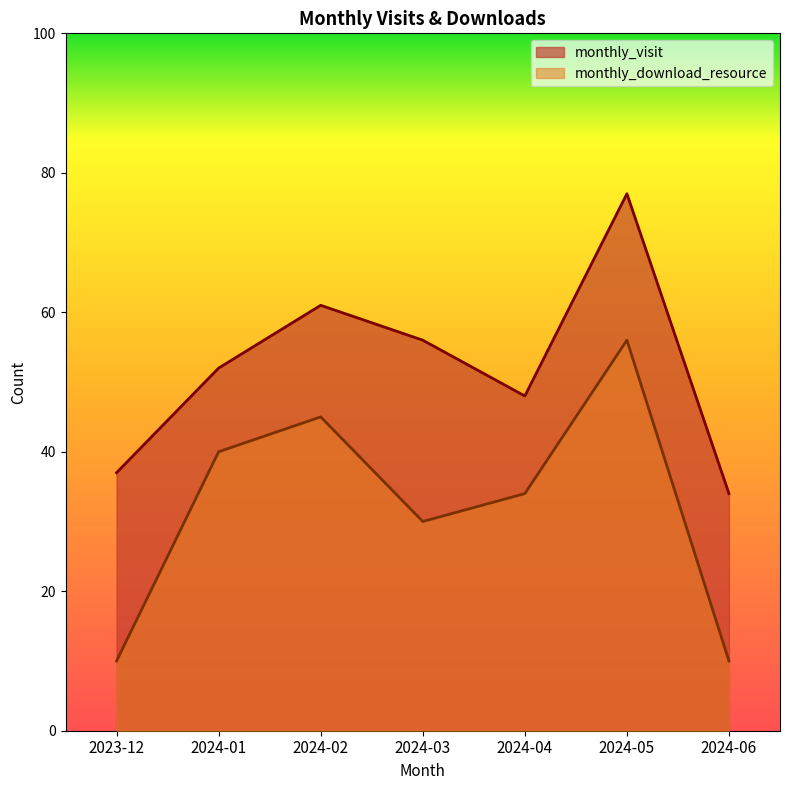

Where is the first local minimum for monthly_download_resource?

2024-03